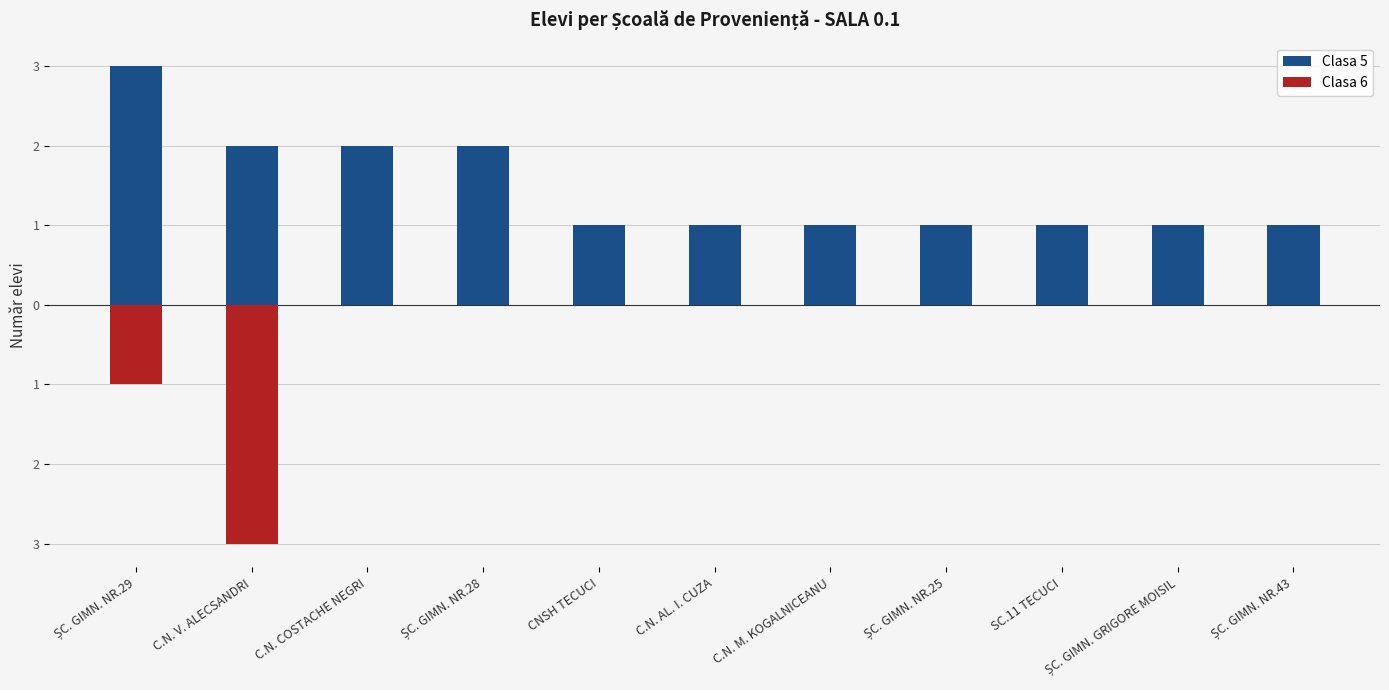

Is it true that Clasa 5 equals 1 at ȘC. GIMN. NR.29?

False